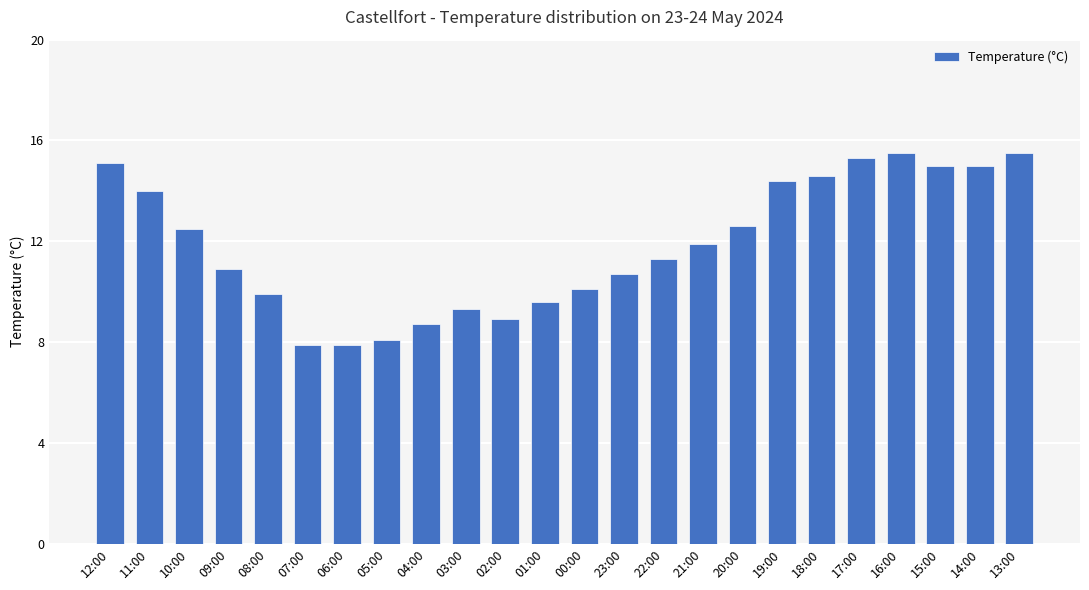

What is the ratio of the value at 01:00 to the value at 11:00?

0.7